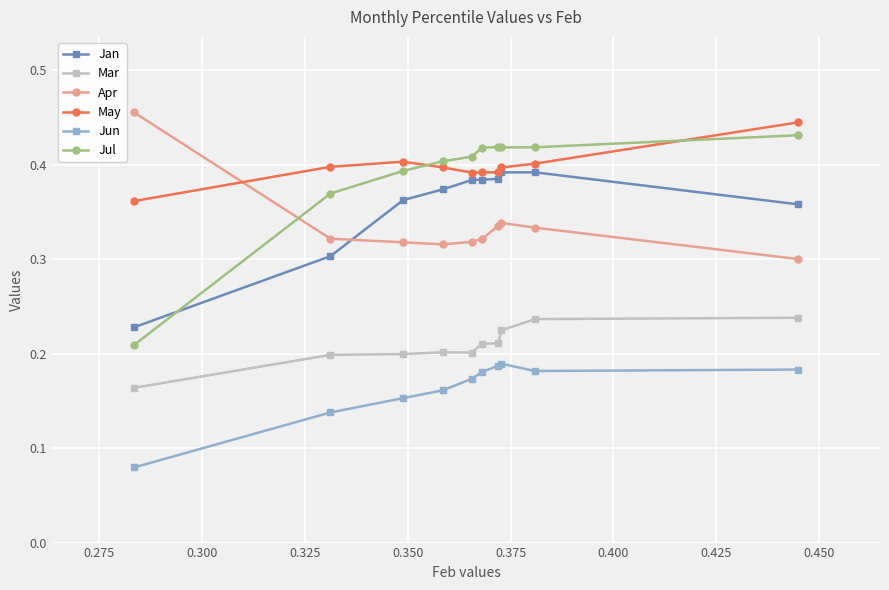

True or false: Jun and Mar intersect in this chart.

False